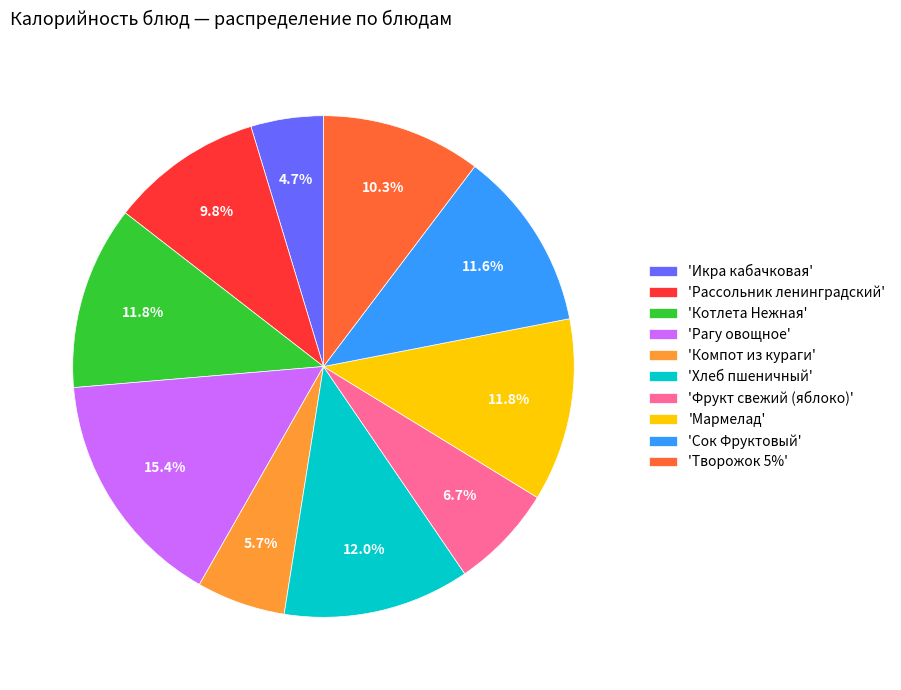

Which has a higher value, 'Икра кабачковая' or 'Мармелад'?

'Мармелад'